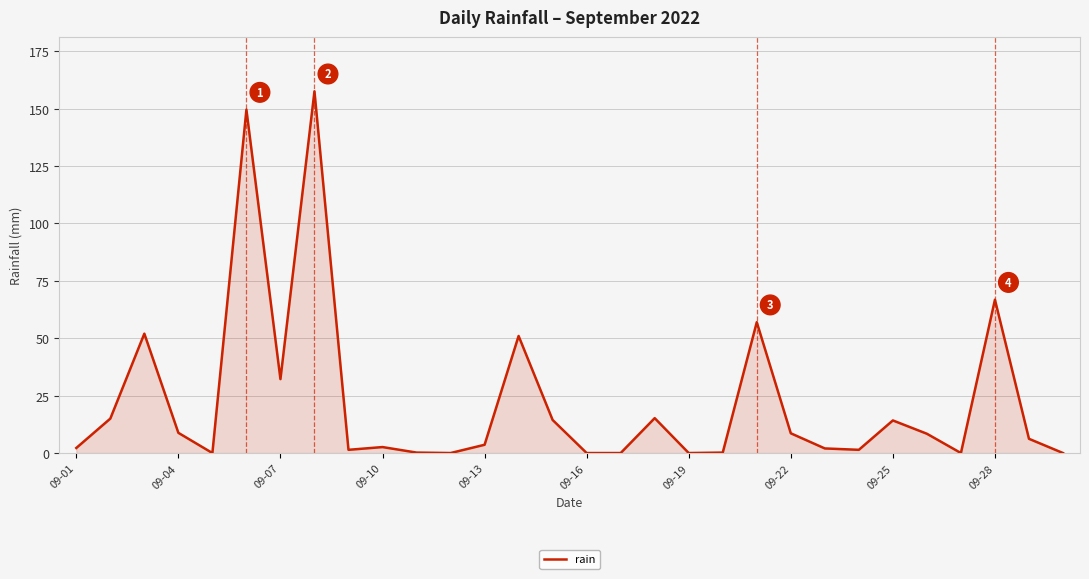

What is the difference between the maximum and minimum values?

157.6